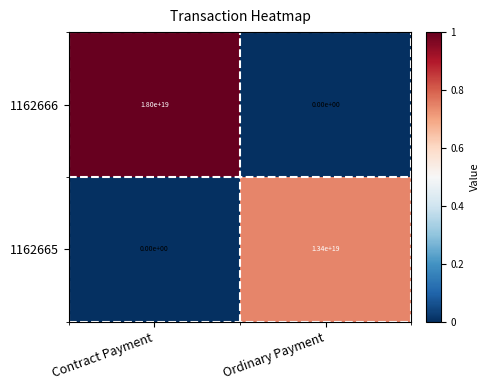

At which category does the chart reach its peak across all series?

Contract Payment